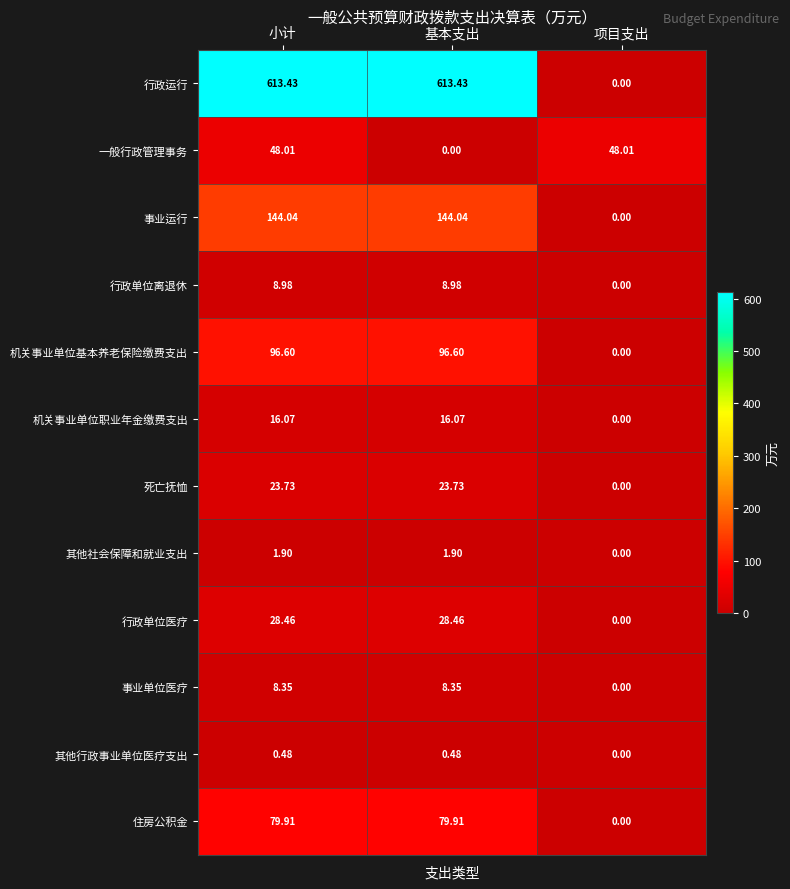

List the series in order of their peak value, highest first.

行政运行, 事业运行, 机关事业单位基本养老保险缴费支出, 住房公积金, 一般行政管理事务, 行政单位医疗, 死亡抚恤, 机关事业单位职业年金缴费支出, 行政单位离退休, 事业单位医疗, 其他社会保障和就业支出, 其他行政事业单位医疗支出